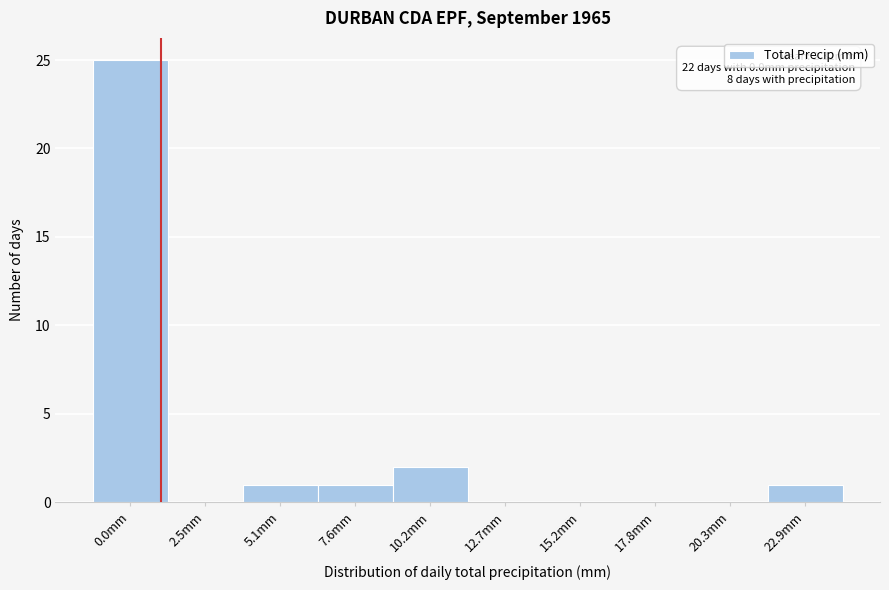

Reading left to right, extract all data points from this chart.

0.0mm=25	2.5mm=0	5.1mm=1	7.6mm=1	10.2mm=2	12.7mm=0	15.2mm=0	17.8mm=0	20.3mm=0	22.9mm=1